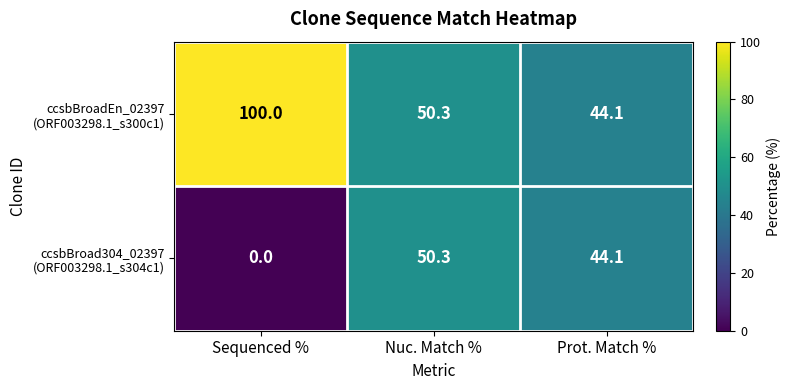

What is the total value across all series at Nuc. Match %?

100.6